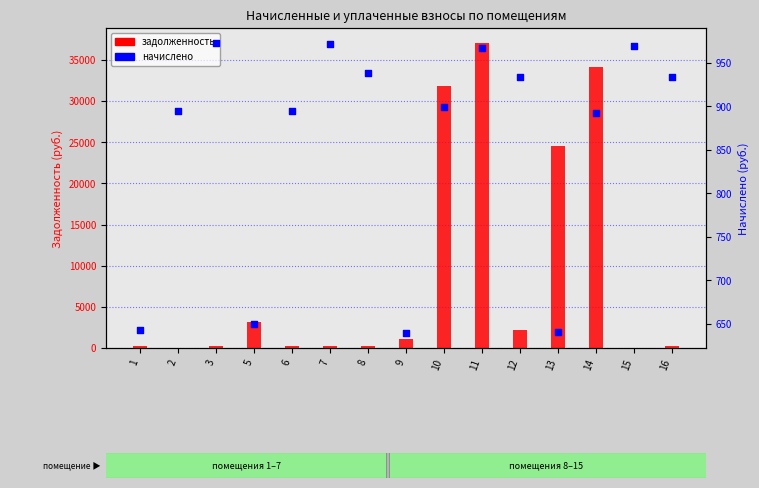

At which category is the sum across all series the highest?

11